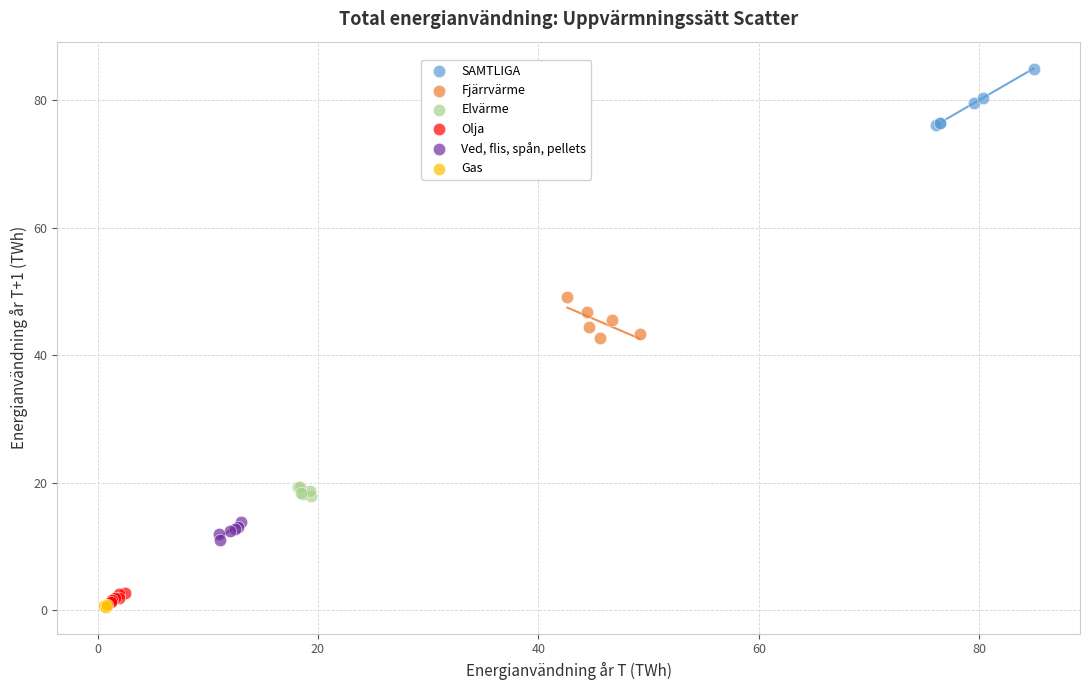

Which series reaches the maximum Y coordinate?

SAMTLIGA